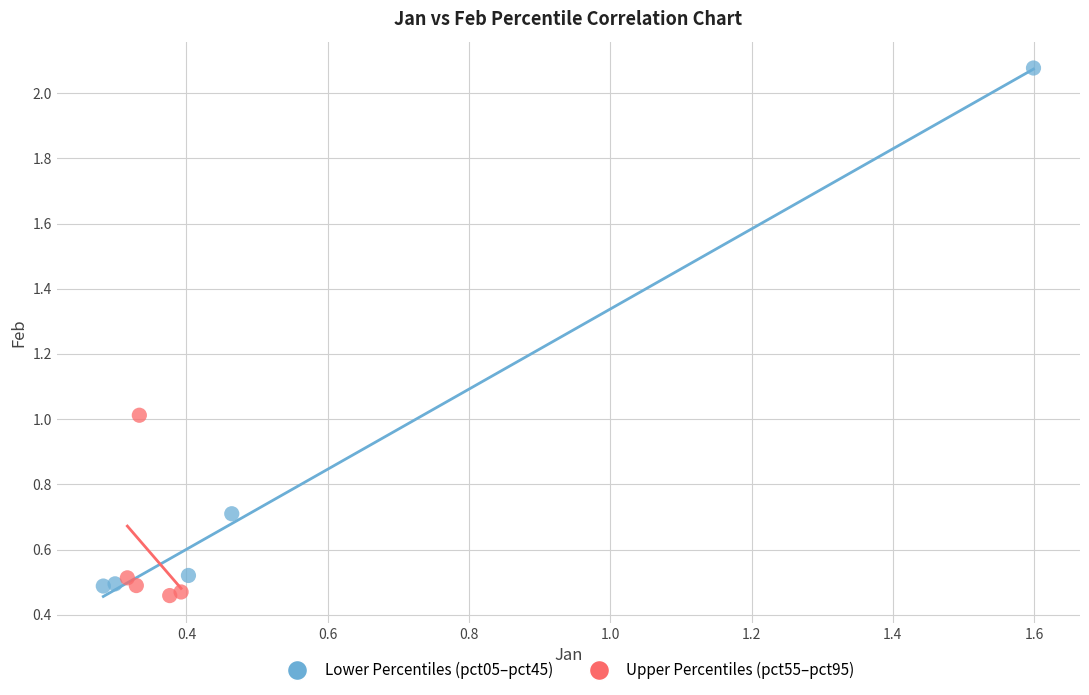

Which series contains the highest Y value?

Lower Percentiles (pct05–pct45)